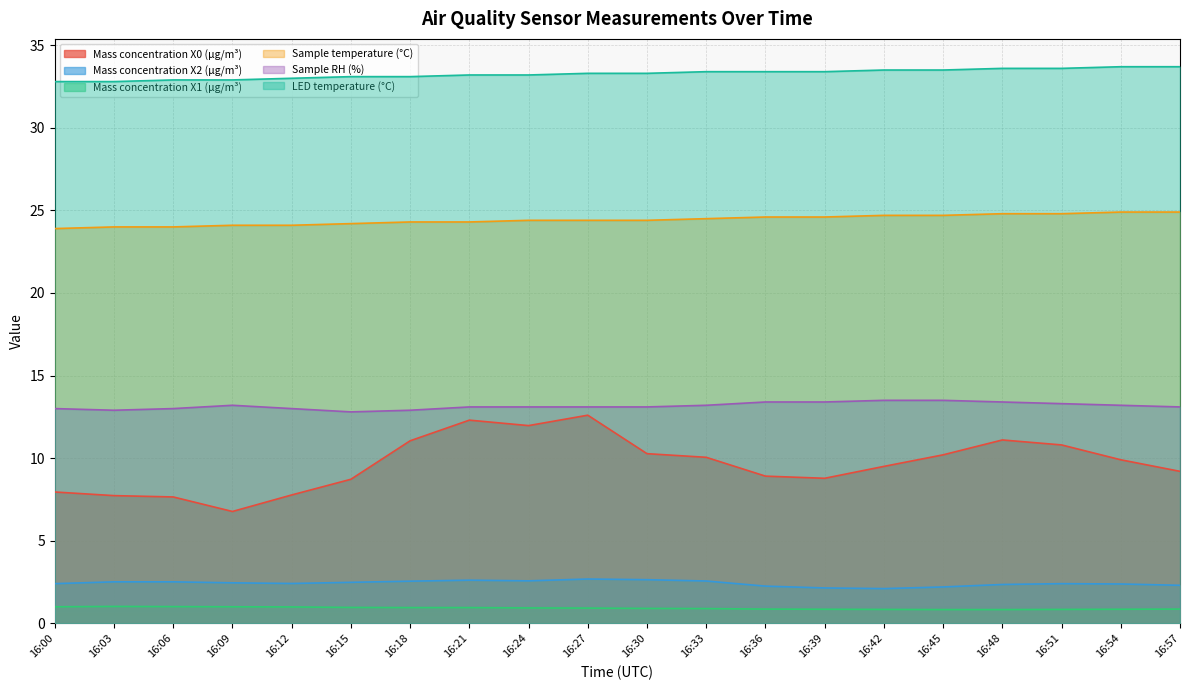

What is the sum of all Mass concentration X2 (μg/m³) values?

48.5